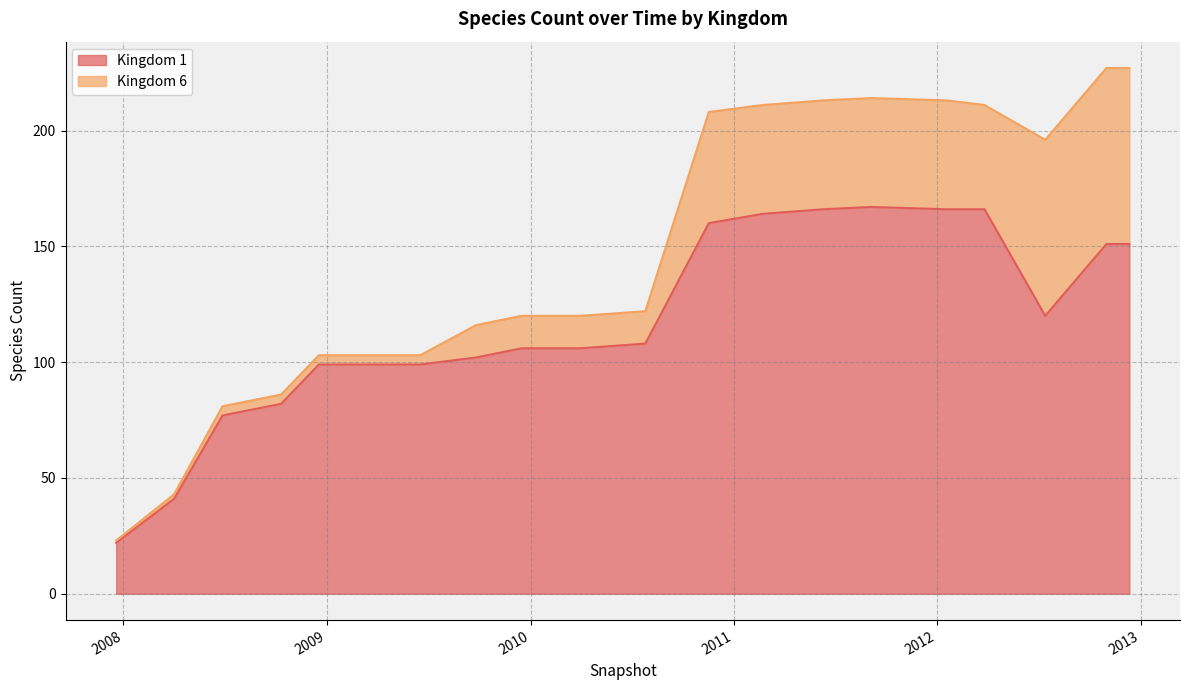

What is the ratio of the value at 2007-12-19 to the value at 2011-09-05?

0.1